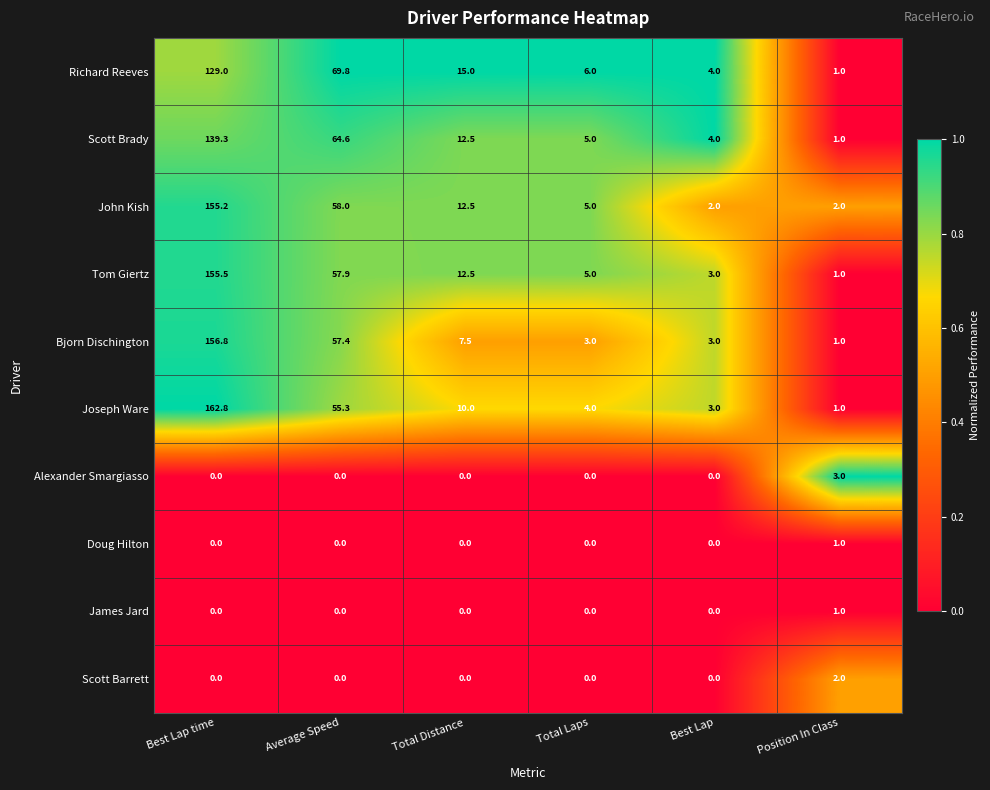

At which category is the sum across all series the highest?

Best Lap time